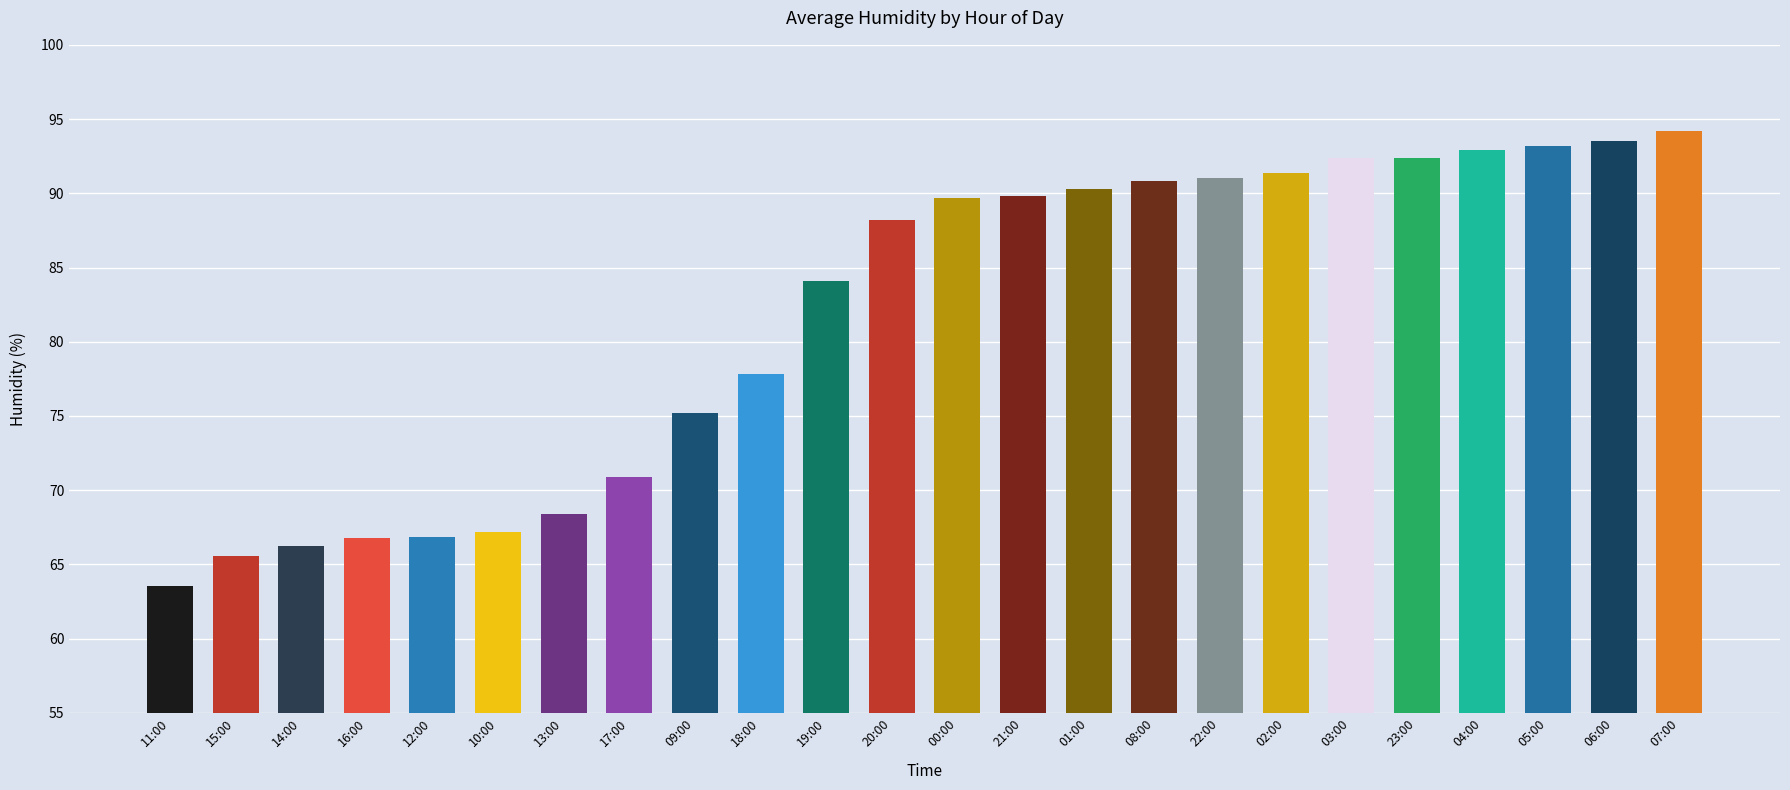

At which category does the chart reach its peak across all series?

07:00